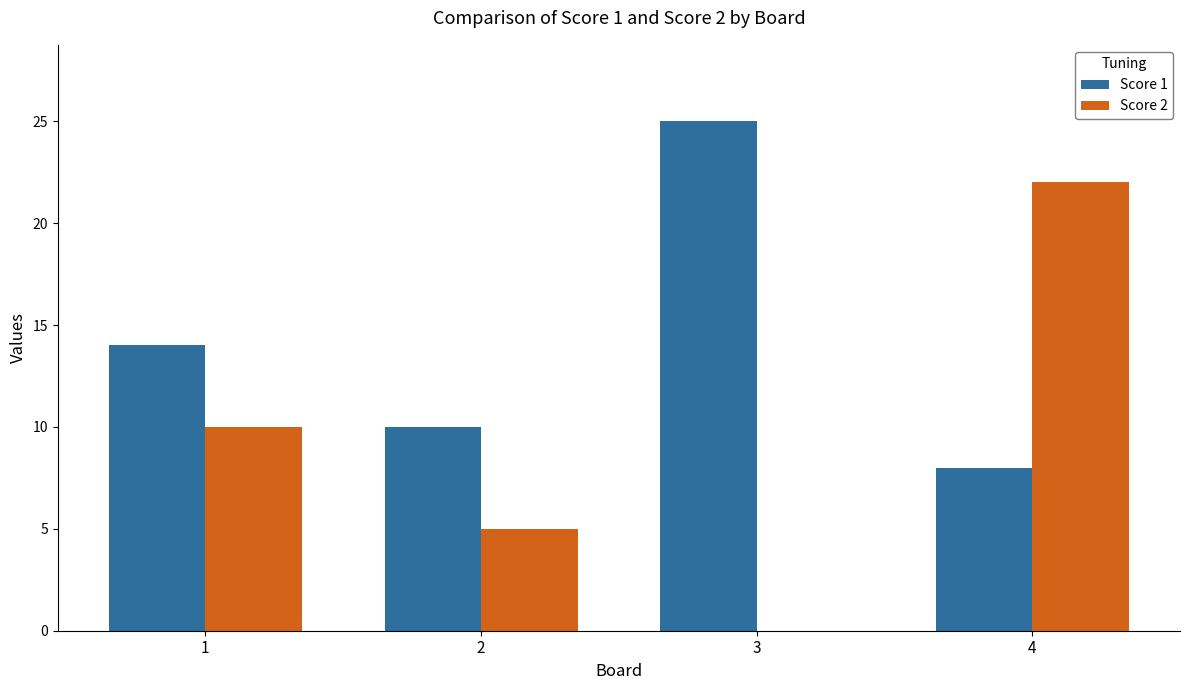

What is the sum of all Score 1 values?

57